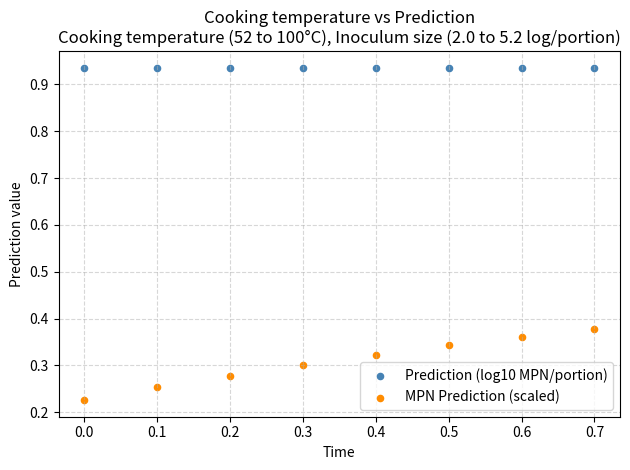

Which series reaches the minimum Y coordinate?

MPN Prediction (scaled)